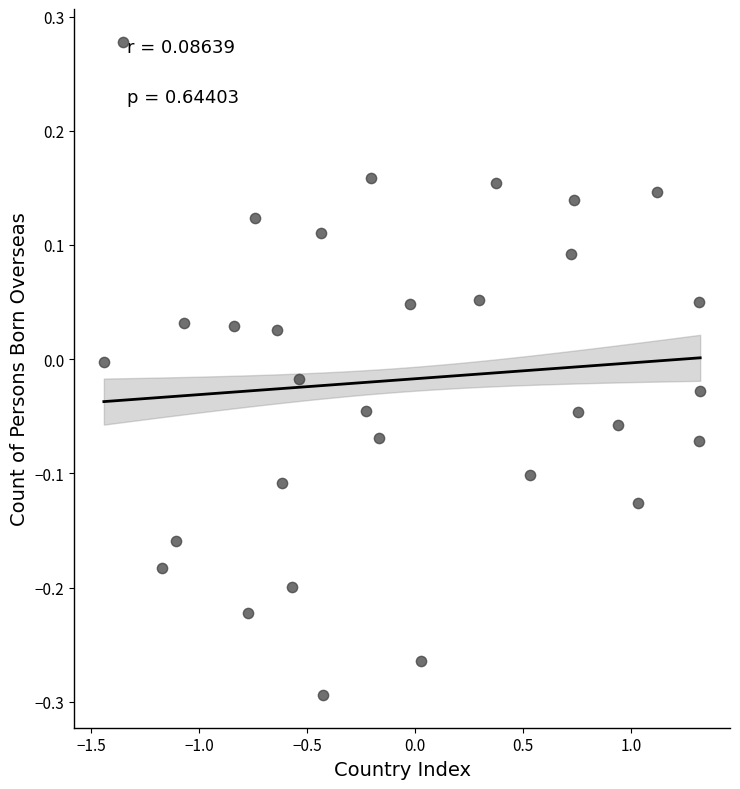

What is the range of Y values (max minus min)?

0.6